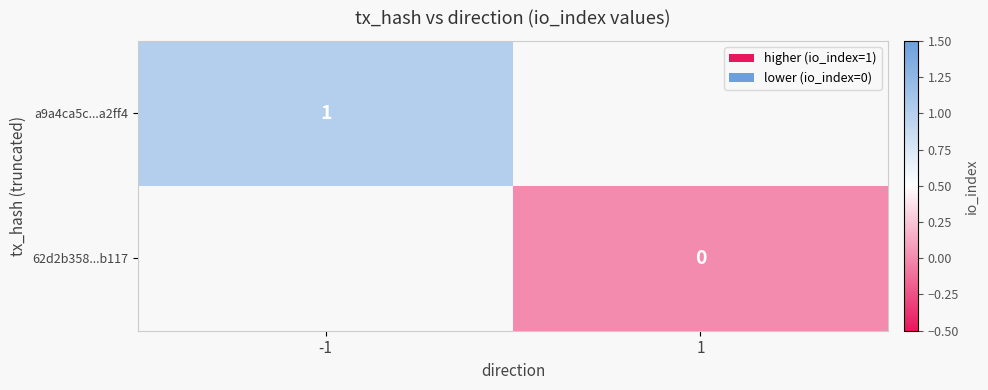

Is the value of a9a4ca5c...a2ff4 at -1 greater than the value of 62d2b358...b117 at 1?

Yes